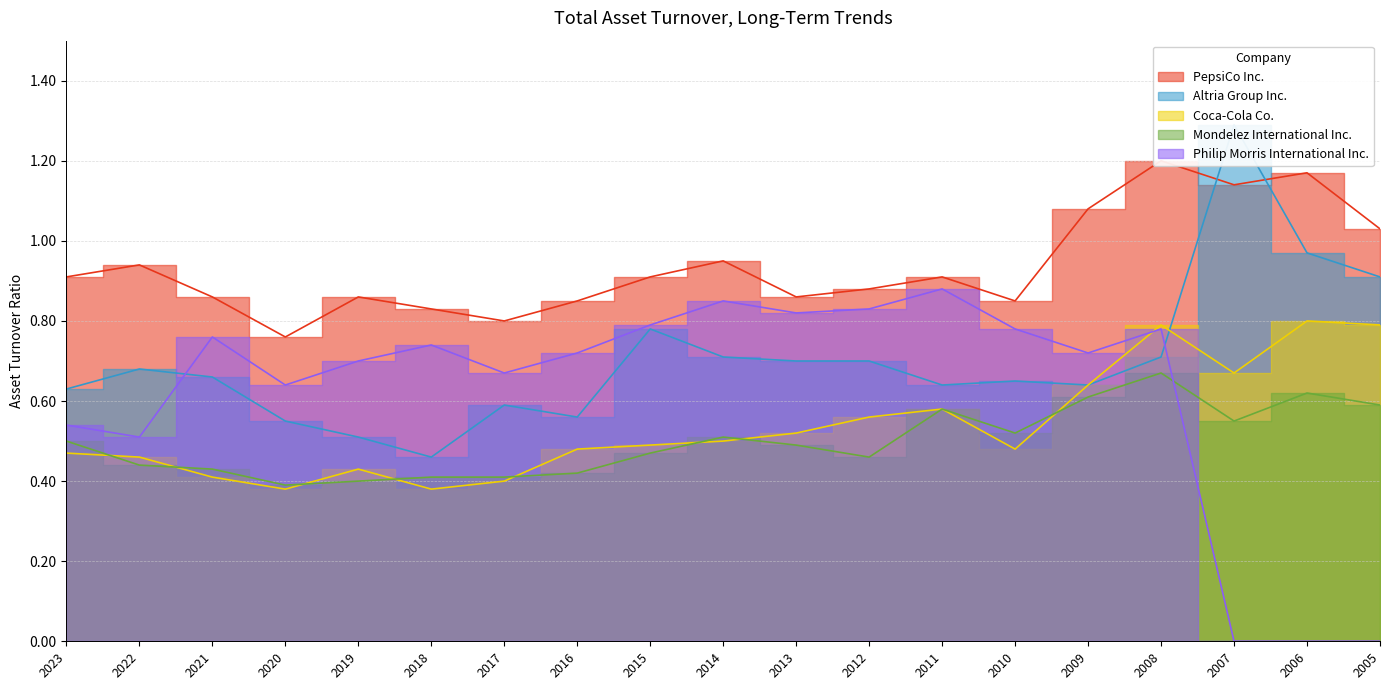

True or false: Mondelez International Inc. has a value of 0.6 at 2019.

False